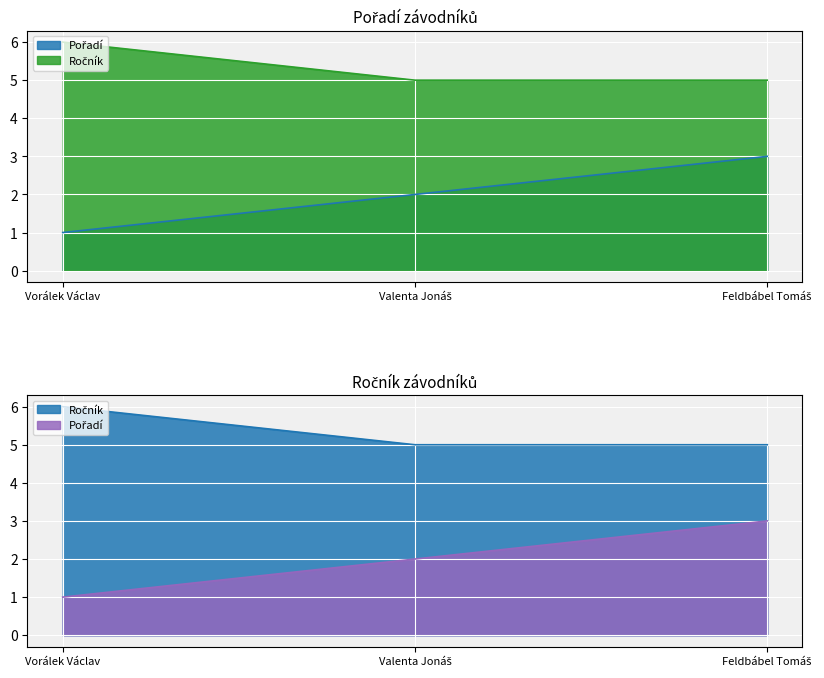

What is the average value of the Ročník series?

5